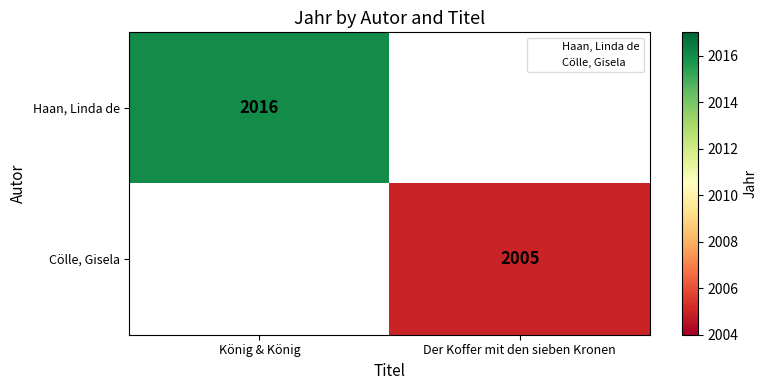

Rank the series by their maximum value, from highest to lowest.

Haan, Linda de, Cölle, Gisela